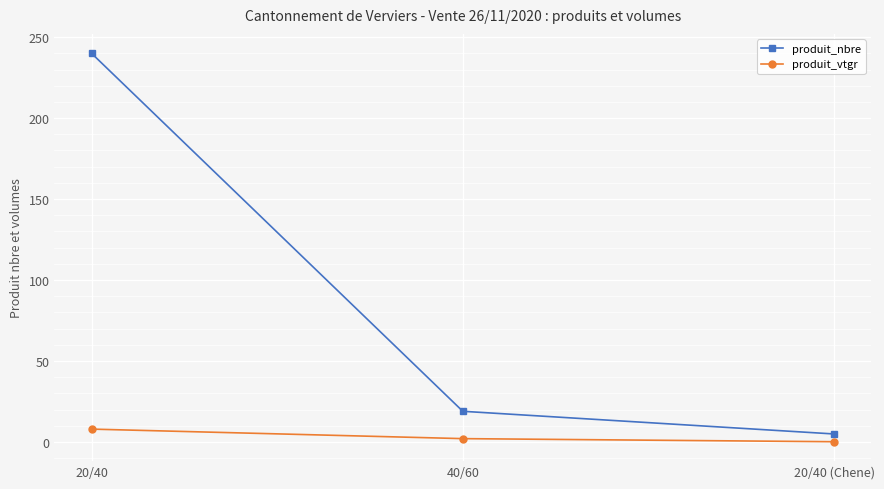

What is the lowest value of the produit_vtgr series?

0.2